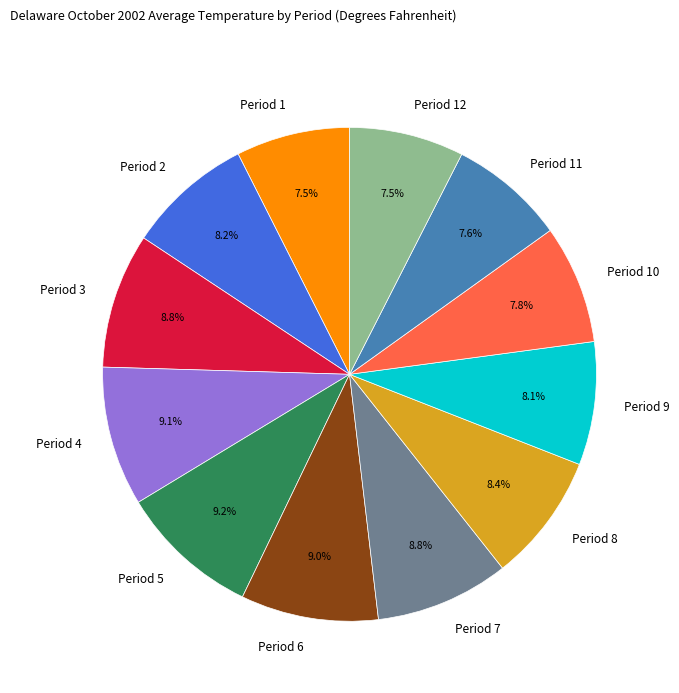

Is there any slice that represents more than half of the pie?

No